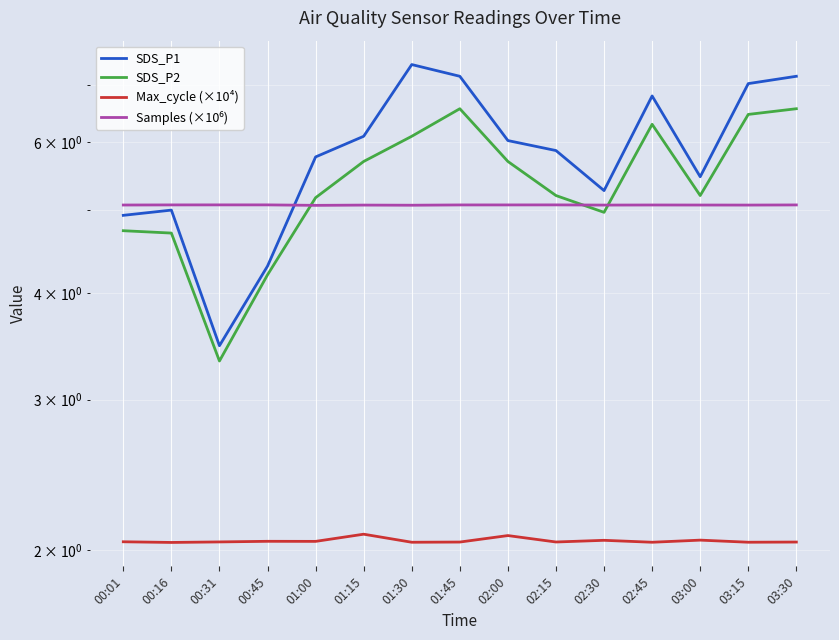

The value of SDS_P2 at 03:00 is 1.1. True or false?

False